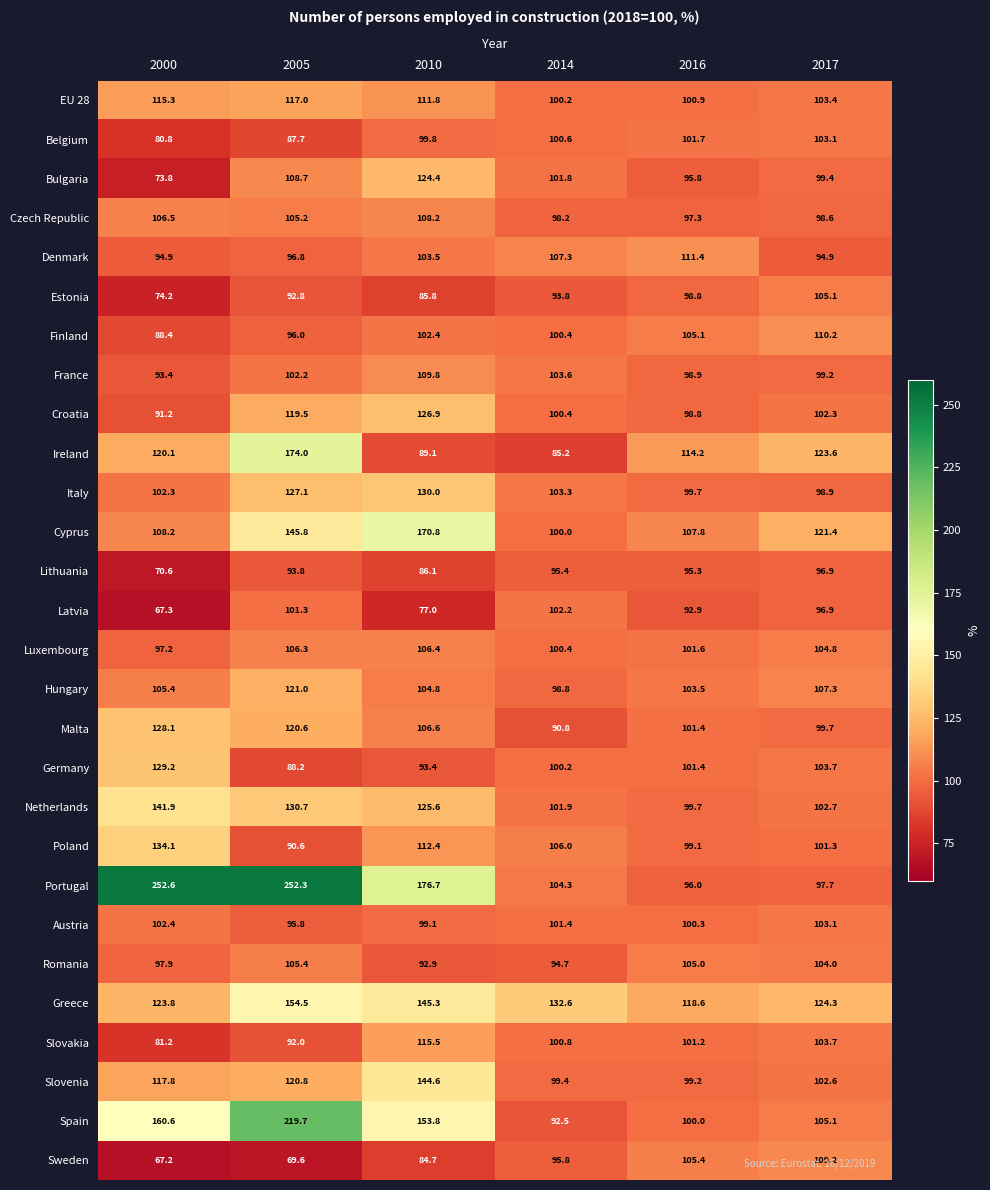

What is the difference between the second highest and minimum values in the Lithuania series?

24.8